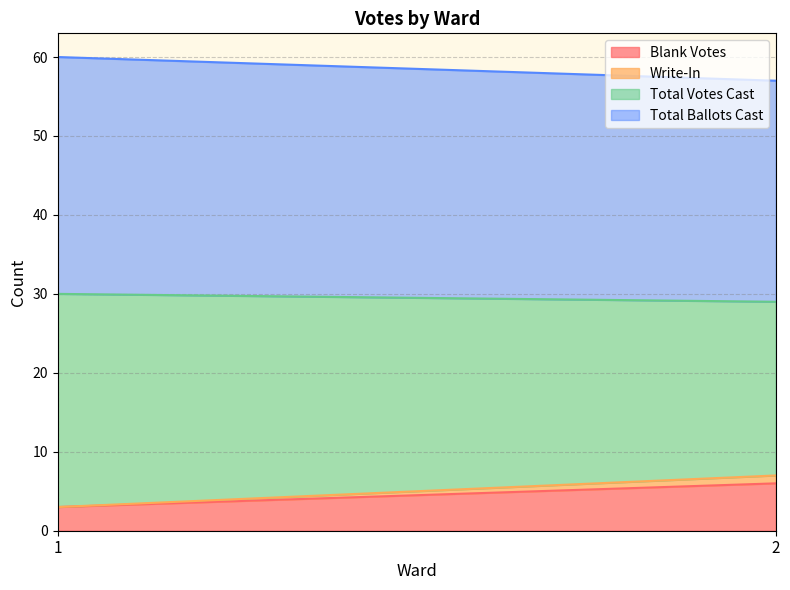

Between 1 and 2, which series saw the biggest shift?

Total Votes Cast